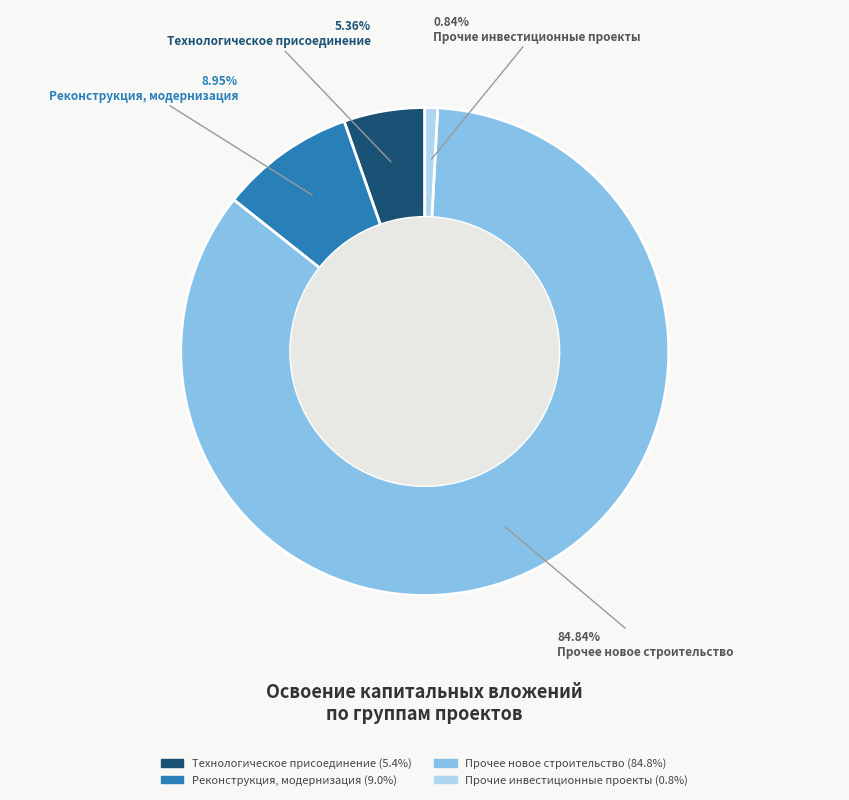

True or false: Прочие инвестиционные проекты accounts for 1% of the total.

True